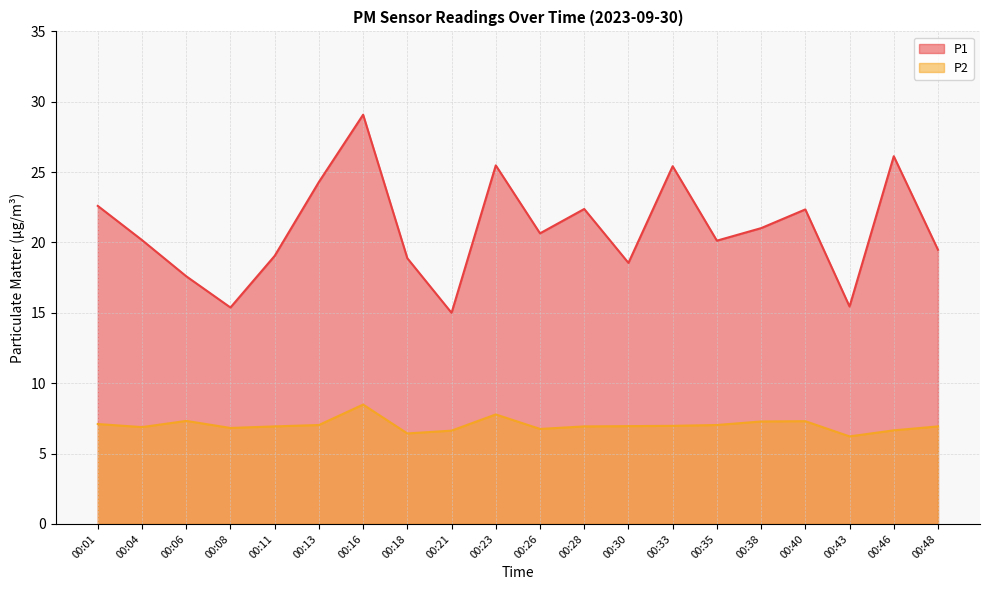

Where is P1 nearest to the value 22?

00:40